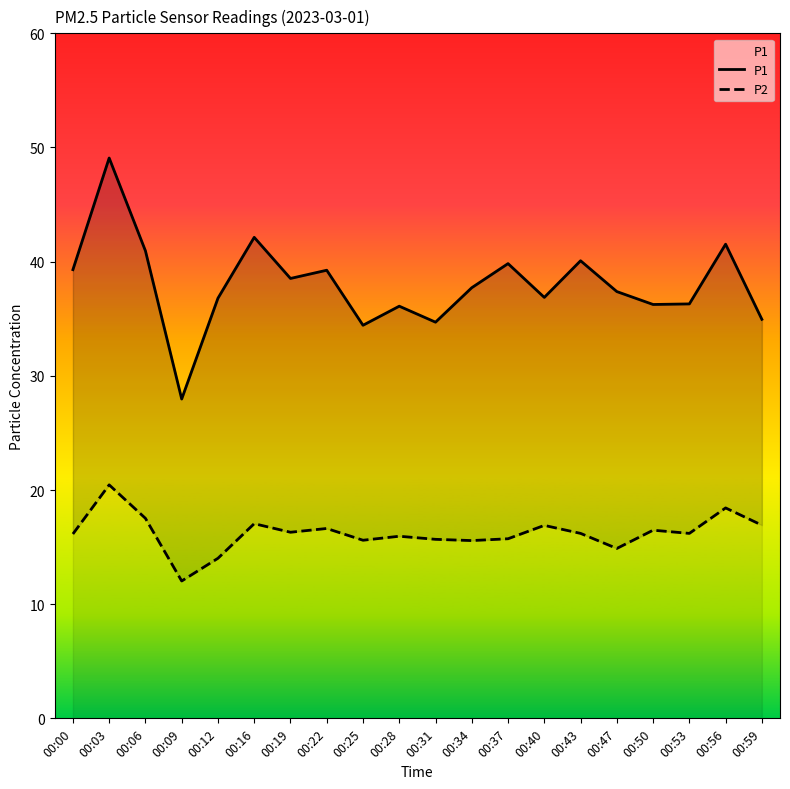

Reading left to right, extract all data points from this chart.

P1: 00:00=39.3	00:03=49.1	00:06=41.0	00:09=28.0	00:12=36.8	00:16=42.1	00:19=38.5	00:22=39.2	00:25=34.4	00:28=36.1	00:31=34.7	00:34=37.7	00:37=39.8	00:40=36.9	00:43=40.1	00:47=37.4	00:50=36.2	00:53=36.3	00:56=41.5	00:59=35.0
P2: 00:00=16.1	00:03=20.4	00:06=17.5	00:09=12.0	00:12=14.0	00:16=17.1	00:19=16.3	00:22=16.6	00:25=15.6	00:28=15.9	00:31=15.7	00:34=15.6	00:37=15.7	00:40=16.9	00:43=16.2	00:47=14.9	00:50=16.5	00:53=16.2	00:56=18.4	00:59=16.9